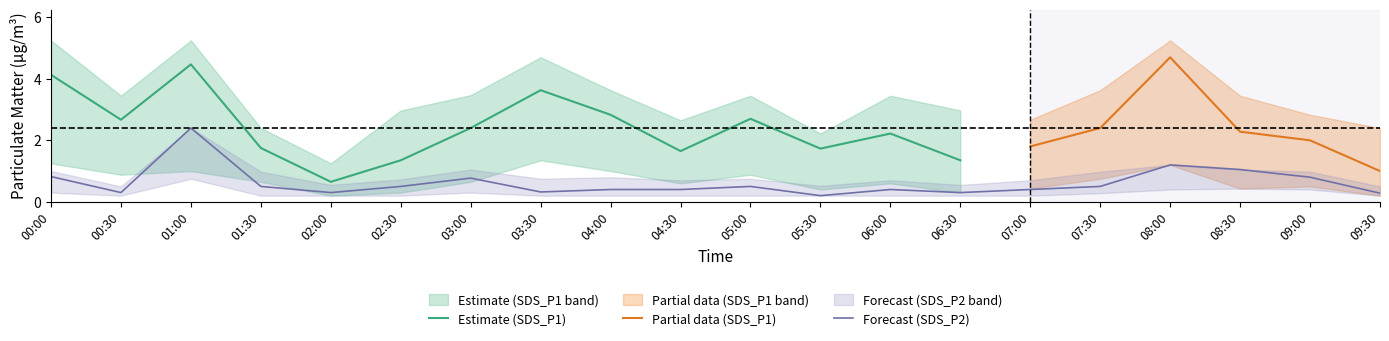

Reading right to left, list all the values displayed in this chart.

SDS_P1: 09:30=1.0	09:00=2.0	08:30=2.3	08:00=4.7	07:30=2.4	07:00=1.8	06:30=1.4	06:00=2.2	05:30=1.7	05:00=2.7	04:30=1.6	04:00=2.8	03:30=3.6	03:00=2.4	02:30=1.4	02:00=0.7	01:30=1.8	01:00=4.5	00:30=2.7	00:00=4.1
SDS_P1_upper: 09:30=2.4	09:00=2.8	08:30=3.5	08:00=5.2	07:30=3.6	07:00=2.7	06:30=3.0	06:00=3.5	05:30=2.2	05:00=3.5	04:30=2.6	04:00=3.6	03:30=4.7	03:00=3.5	02:30=3.0	02:00=1.2	01:30=2.4	01:00=5.2	00:30=3.5	00:00=5.2
SDS_P1_lower: 09:30=0.2	09:00=0.5	08:30=0.4	08:00=1.2	07:30=0.8	07:00=0.4	06:30=0.3	06:00=0.6	05:30=0.4	05:00=0.9	04:30=0.6	04:00=1.0	03:30=1.4	03:00=0.7	02:30=0.3	02:00=0.2	01:30=0.7	01:00=1.0	00:30=0.9	00:00=1.2
SDS_P2: 09:30=0.3	09:00=0.8	08:30=1.1	08:00=1.2	07:30=0.5	07:00=0.4	06:30=0.3	06:00=0.4	05:30=0.2	05:00=0.5	04:30=0.4	04:00=0.4	03:30=0.3	03:00=0.8	02:30=0.5	02:00=0.3	01:30=0.5	01:00=2.4	00:30=0.3	00:00=0.8
SDS_P2_upper: 09:30=0.5	09:00=1.0	08:30=1.1	08:00=1.2	07:30=1.0	07:00=0.7	06:30=0.6	06:00=0.7	05:30=0.5	05:00=0.8	04:30=0.7	04:00=0.8	03:30=0.8	03:00=1.1	02:30=0.7	02:00=0.6	01:30=1.0	01:00=2.4	00:30=0.5	00:00=1.0
SDS_P2_lower: 09:30=0.2	09:00=0.4	08:30=0.4	08:00=0.4	07:30=0.3	07:00=0.2	06:30=0.2	06:00=0.2	05:30=0.2	05:00=0.2	04:30=0.2	04:00=0.2	03:30=0.2	03:00=0.3	02:30=0.2	02:00=0.2	01:30=0.2	01:00=0.8	00:30=0.2	00:00=0.3